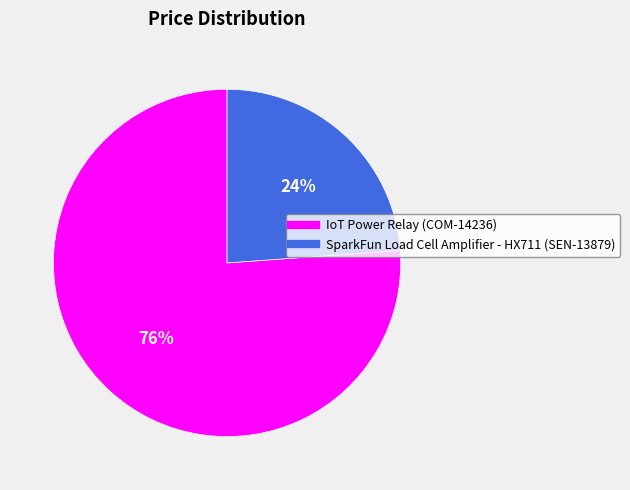

What is the ratio of the value at SparkFun Load Cell Amplifier - HX711 (SEN-13879) to the value at IoT Power Relay (COM-14236)?

0.3